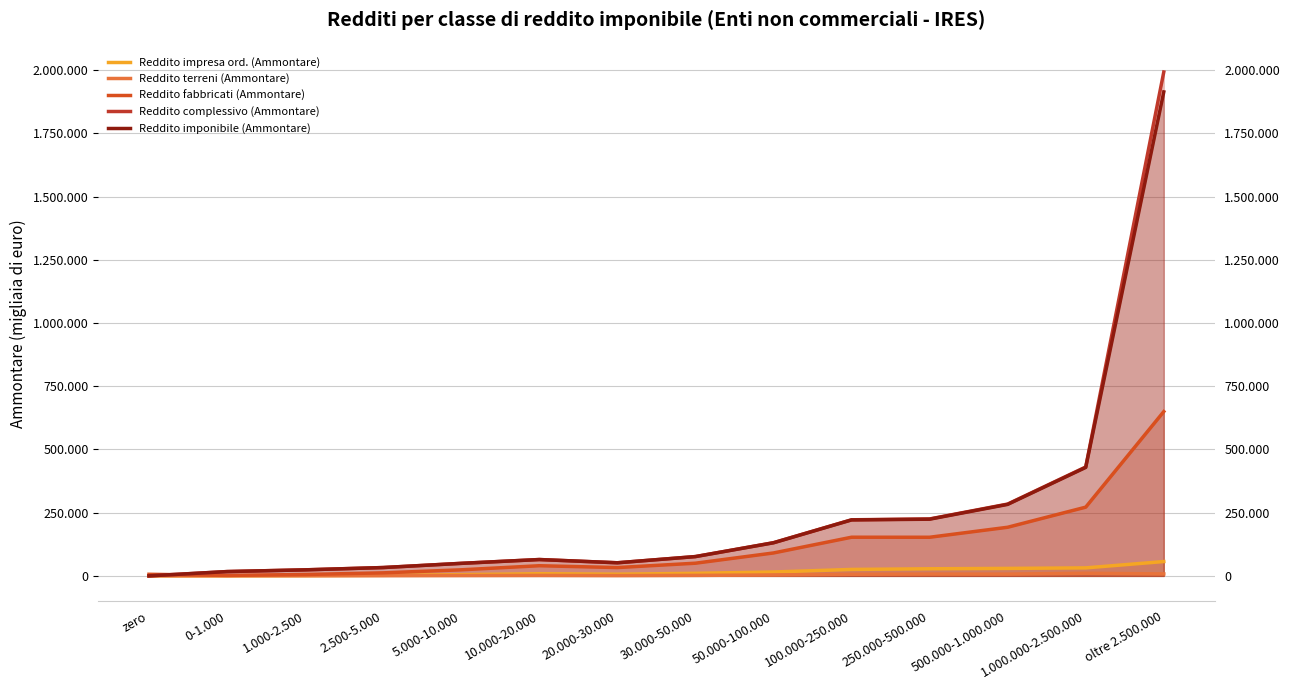

What is the greatest value displayed?

1993211